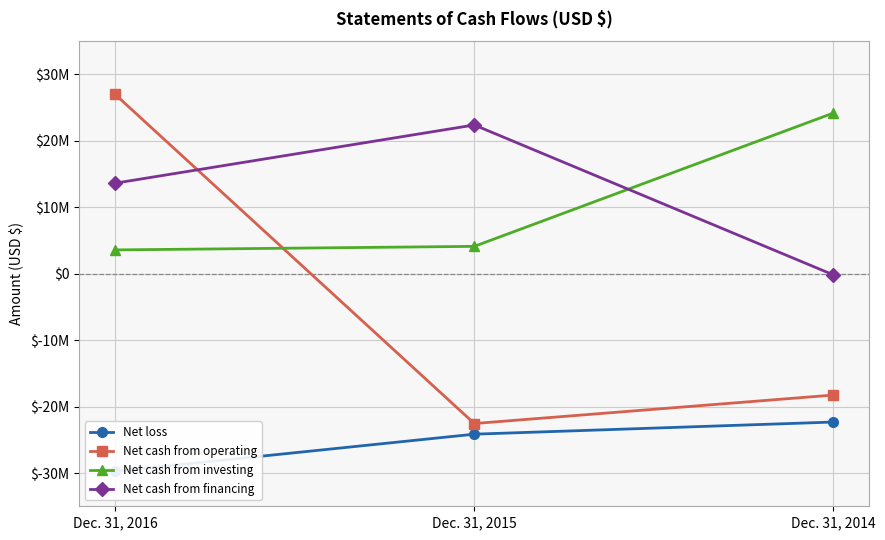

What is the difference between the maximum and minimum values in the Net cash from operating series?

49543186